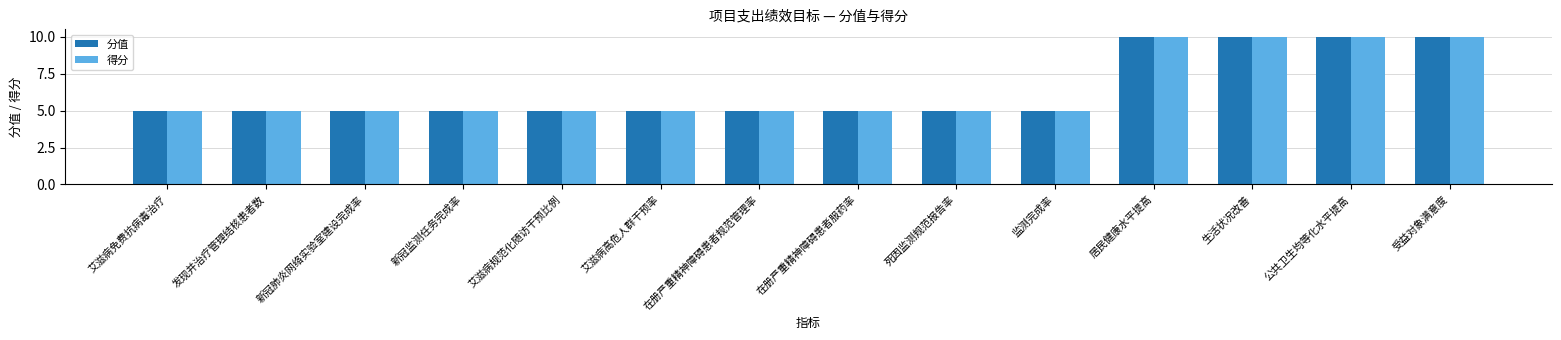

What is the sum of all 得分 values?

90